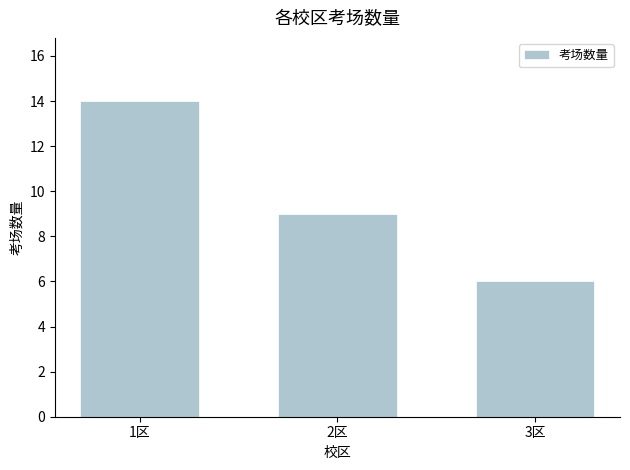

Which category has the lowest value across all series?

3区